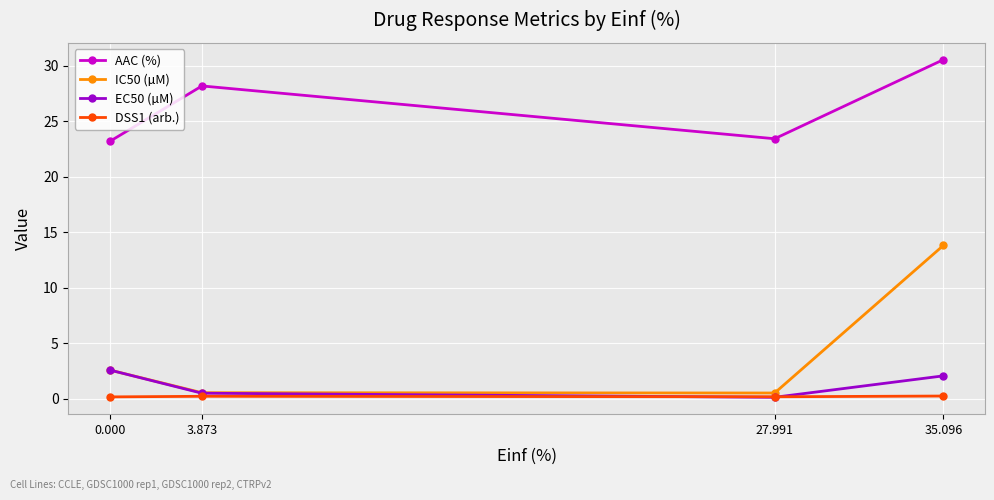

Reading left to right, what are all the values shown in this chart?

AAC (%): 23.2	28.2	23.4	30.5
IC50 (µM): 2.6	0.5	0.5	13.8
EC50 (µM): 2.6	0.5	0.1	2.1
DSS1 (arb.): 0.2	0.2	0.2	0.2